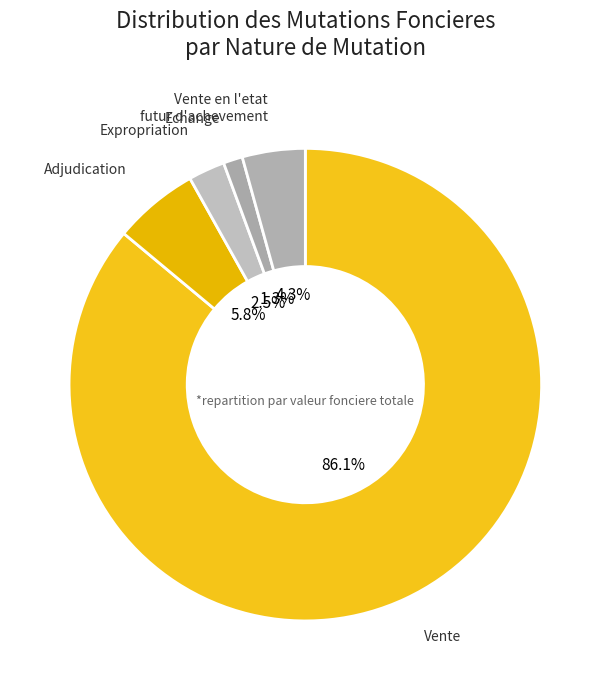

How many slices are in this pie chart?

5